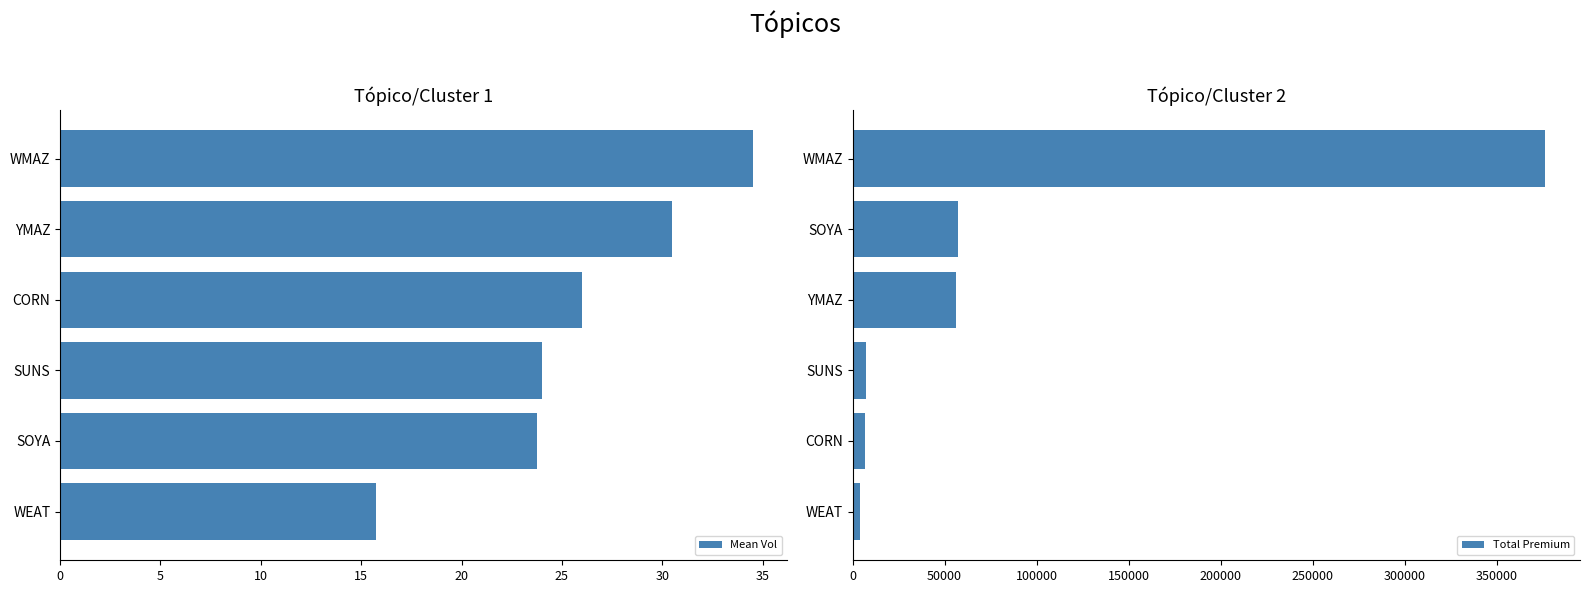

What is the difference between the Mean Vol values at CORN and SOYA?

2.3